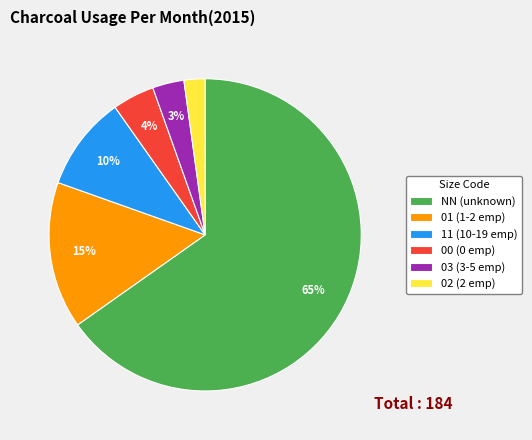

Rank the categories by value from lowest to highest.

02, 03, 00, 11, 01, NN